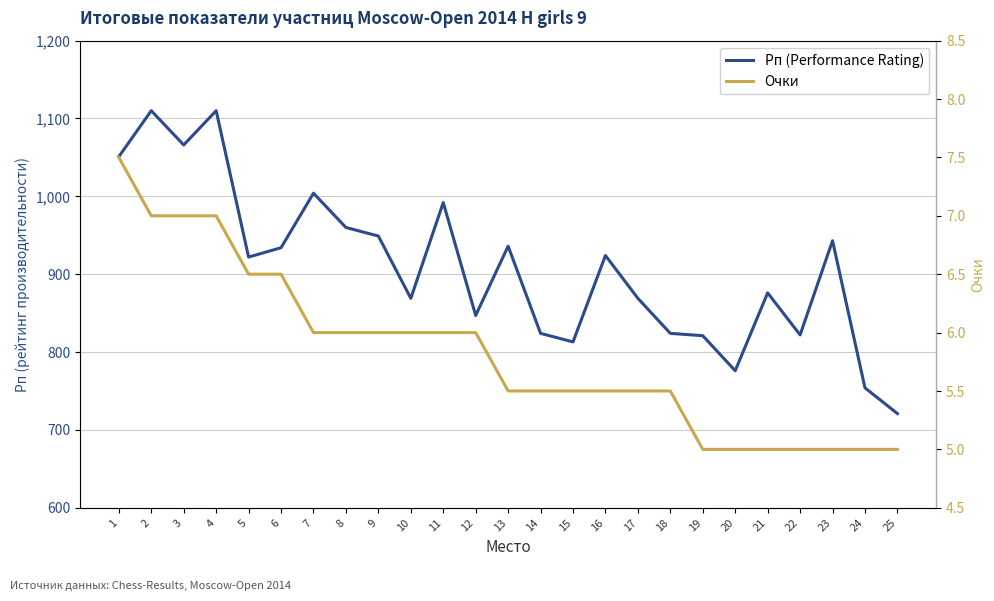

What is the sum of all Рп (Performance Rating) values?

22717.0